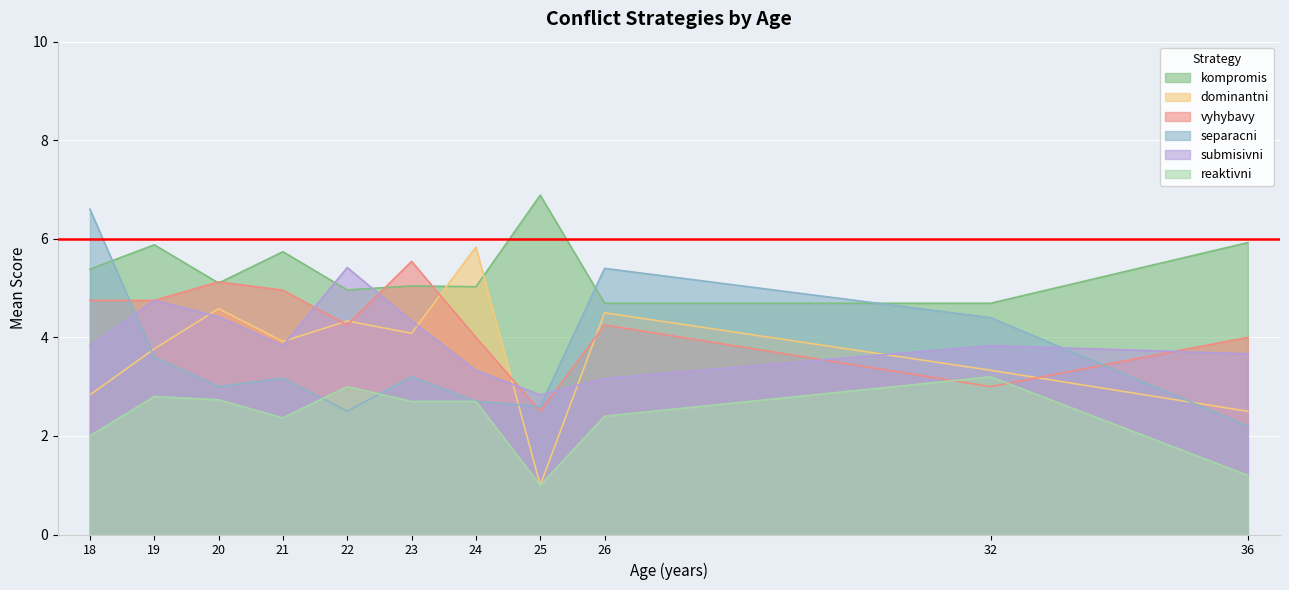

Between 36 and 23, which is larger?

36